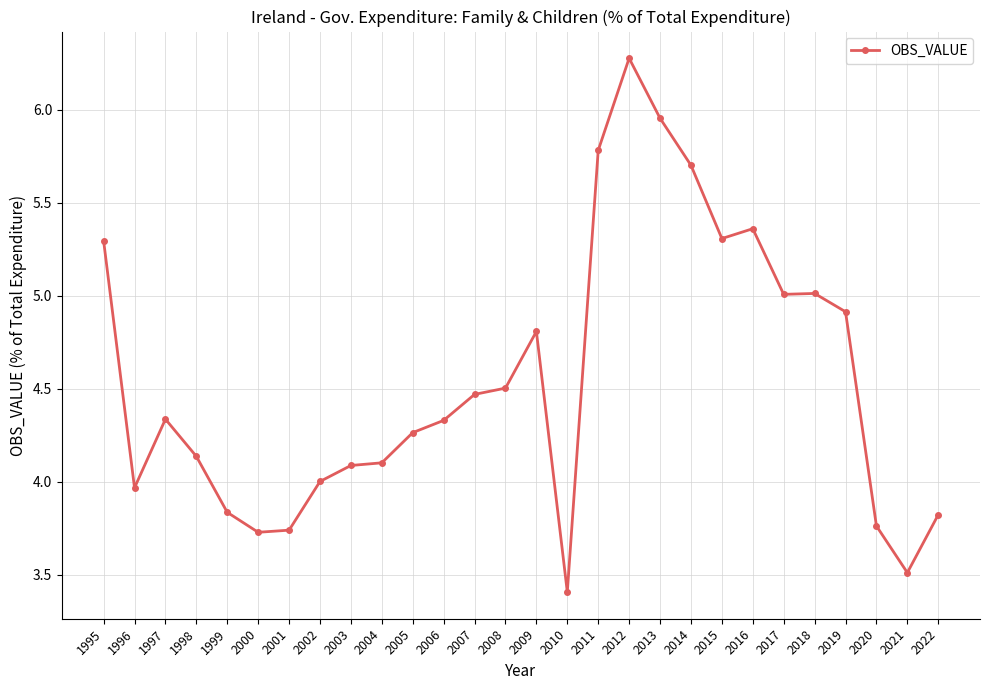

What is the change in value from 2013 to 2015?

-0.6